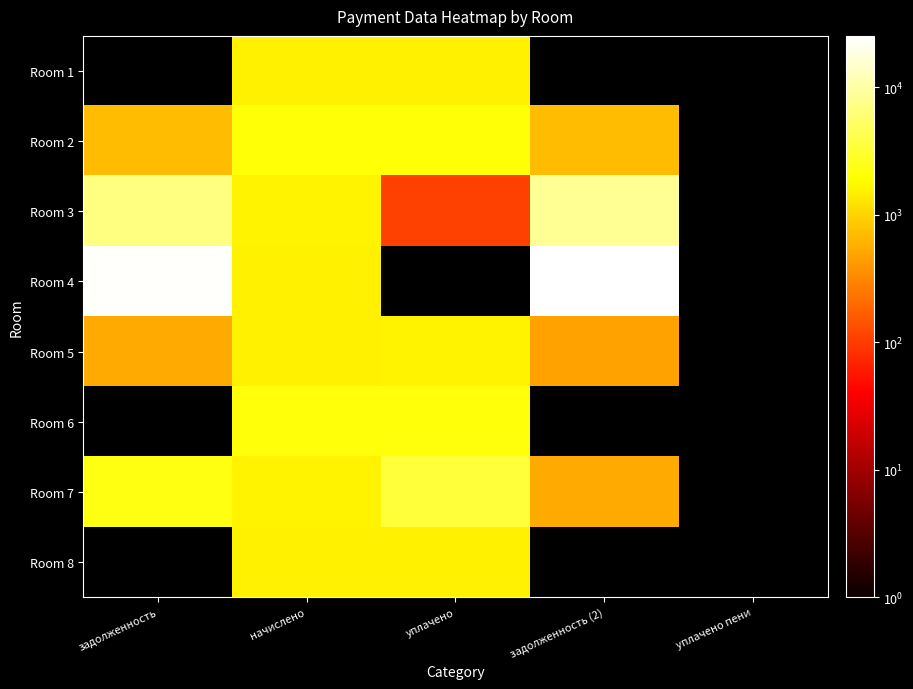

At how many categories does at least one series exceed 3517?

2